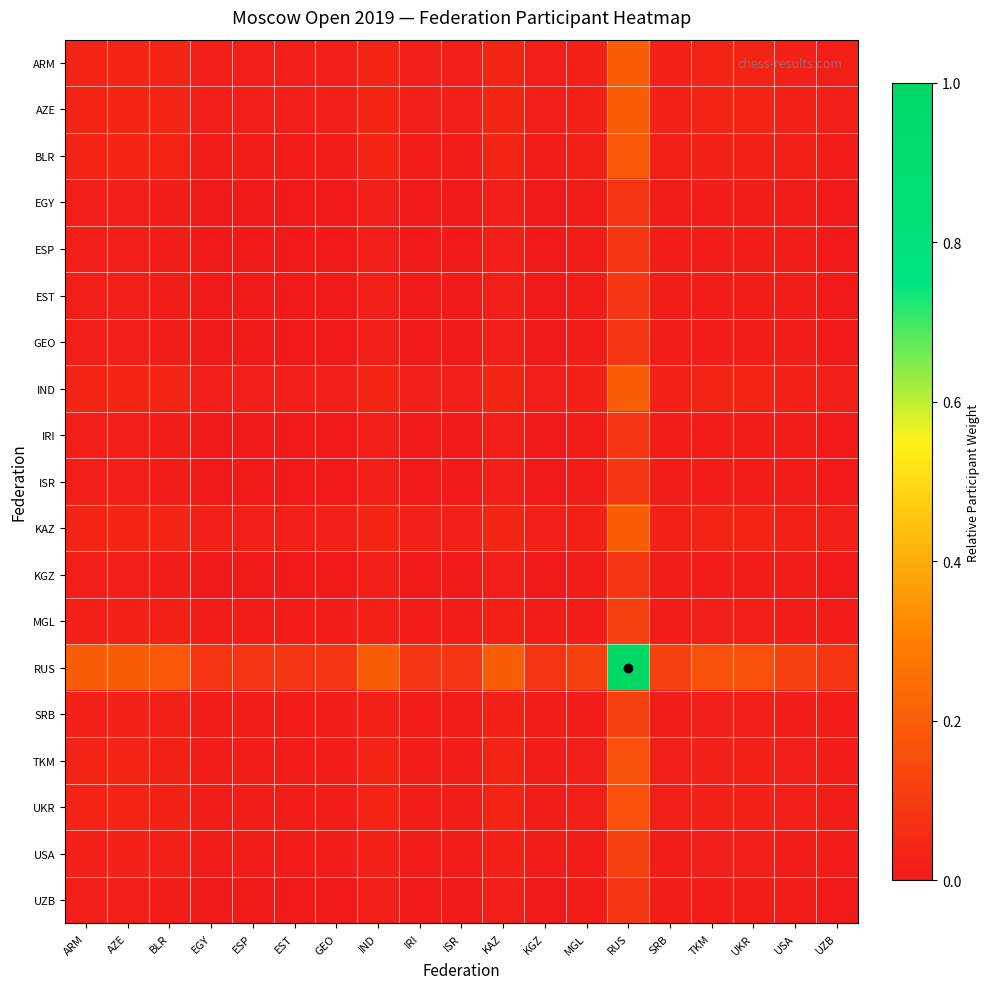

Reading left to right, extract all data points from this chart.

ARM: ARM=0.0	AZE=0.0	BLR=0.0	EGY=0.0	ESP=0.0	EST=0.0	GEO=0.0	IND=0.0	IRI=0.0	ISR=0.0	KAZ=0.0	KGZ=0.0	MGL=0.0	RUS=0.2	SRB=0.0	TKM=0.0	UKR=0.0	USA=0.0	UZB=0.0
AZE: ARM=0.0	AZE=0.0	BLR=0.0	EGY=0.0	ESP=0.0	EST=0.0	GEO=0.0	IND=0.0	IRI=0.0	ISR=0.0	KAZ=0.0	KGZ=0.0	MGL=0.0	RUS=0.2	SRB=0.0	TKM=0.0	UKR=0.0	USA=0.0	UZB=0.0
BLR: ARM=0.0	AZE=0.0	BLR=0.0	EGY=0.0	ESP=0.0	EST=0.0	GEO=0.0	IND=0.0	IRI=0.0	ISR=0.0	KAZ=0.0	KGZ=0.0	MGL=0.0	RUS=0.2	SRB=0.0	TKM=0.0	UKR=0.0	USA=0.0	UZB=0.0
EGY: ARM=0.0	AZE=0.0	BLR=0.0	EGY=0.0	ESP=0.0	EST=0.0	GEO=0.0	IND=0.0	IRI=0.0	ISR=0.0	KAZ=0.0	KGZ=0.0	MGL=0.0	RUS=0.1	SRB=0.0	TKM=0.0	UKR=0.0	USA=0.0	UZB=0.0
ESP: ARM=0.0	AZE=0.0	BLR=0.0	EGY=0.0	ESP=0.0	EST=0.0	GEO=0.0	IND=0.0	IRI=0.0	ISR=0.0	KAZ=0.0	KGZ=0.0	MGL=0.0	RUS=0.1	SRB=0.0	TKM=0.0	UKR=0.0	USA=0.0	UZB=0.0
EST: ARM=0.0	AZE=0.0	BLR=0.0	EGY=0.0	ESP=0.0	EST=0.0	GEO=0.0	IND=0.0	IRI=0.0	ISR=0.0	KAZ=0.0	KGZ=0.0	MGL=0.0	RUS=0.1	SRB=0.0	TKM=0.0	UKR=0.0	USA=0.0	UZB=0.0
GEO: ARM=0.0	AZE=0.0	BLR=0.0	EGY=0.0	ESP=0.0	EST=0.0	GEO=0.0	IND=0.0	IRI=0.0	ISR=0.0	KAZ=0.0	KGZ=0.0	MGL=0.0	RUS=0.1	SRB=0.0	TKM=0.0	UKR=0.0	USA=0.0	UZB=0.0
IND: ARM=0.0	AZE=0.0	BLR=0.0	EGY=0.0	ESP=0.0	EST=0.0	GEO=0.0	IND=0.0	IRI=0.0	ISR=0.0	KAZ=0.0	KGZ=0.0	MGL=0.0	RUS=0.2	SRB=0.0	TKM=0.0	UKR=0.0	USA=0.0	UZB=0.0
IRI: ARM=0.0	AZE=0.0	BLR=0.0	EGY=0.0	ESP=0.0	EST=0.0	GEO=0.0	IND=0.0	IRI=0.0	ISR=0.0	KAZ=0.0	KGZ=0.0	MGL=0.0	RUS=0.1	SRB=0.0	TKM=0.0	UKR=0.0	USA=0.0	UZB=0.0
ISR: ARM=0.0	AZE=0.0	BLR=0.0	EGY=0.0	ESP=0.0	EST=0.0	GEO=0.0	IND=0.0	IRI=0.0	ISR=0.0	KAZ=0.0	KGZ=0.0	MGL=0.0	RUS=0.1	SRB=0.0	TKM=0.0	UKR=0.0	USA=0.0	UZB=0.0
KAZ: ARM=0.0	AZE=0.0	BLR=0.0	EGY=0.0	ESP=0.0	EST=0.0	GEO=0.0	IND=0.0	IRI=0.0	ISR=0.0	KAZ=0.0	KGZ=0.0	MGL=0.0	RUS=0.2	SRB=0.0	TKM=0.0	UKR=0.0	USA=0.0	UZB=0.0
KGZ: ARM=0.0	AZE=0.0	BLR=0.0	EGY=0.0	ESP=0.0	EST=0.0	GEO=0.0	IND=0.0	IRI=0.0	ISR=0.0	KAZ=0.0	KGZ=0.0	MGL=0.0	RUS=0.1	SRB=0.0	TKM=0.0	UKR=0.0	USA=0.0	UZB=0.0
MGL: ARM=0.0	AZE=0.0	BLR=0.0	EGY=0.0	ESP=0.0	EST=0.0	GEO=0.0	IND=0.0	IRI=0.0	ISR=0.0	KAZ=0.0	KGZ=0.0	MGL=0.0	RUS=0.1	SRB=0.0	TKM=0.0	UKR=0.0	USA=0.0	UZB=0.0
RUS: ARM=0.2	AZE=0.2	BLR=0.2	EGY=0.1	ESP=0.1	EST=0.1	GEO=0.1	IND=0.2	IRI=0.1	ISR=0.1	KAZ=0.2	KGZ=0.1	MGL=0.1	RUS=1.0	SRB=0.1	TKM=0.2	UKR=0.2	USA=0.1	UZB=0.1
SRB: ARM=0.0	AZE=0.0	BLR=0.0	EGY=0.0	ESP=0.0	EST=0.0	GEO=0.0	IND=0.0	IRI=0.0	ISR=0.0	KAZ=0.0	KGZ=0.0	MGL=0.0	RUS=0.1	SRB=0.0	TKM=0.0	UKR=0.0	USA=0.0	UZB=0.0
TKM: ARM=0.0	AZE=0.0	BLR=0.0	EGY=0.0	ESP=0.0	EST=0.0	GEO=0.0	IND=0.0	IRI=0.0	ISR=0.0	KAZ=0.0	KGZ=0.0	MGL=0.0	RUS=0.2	SRB=0.0	TKM=0.0	UKR=0.0	USA=0.0	UZB=0.0
UKR: ARM=0.0	AZE=0.0	BLR=0.0	EGY=0.0	ESP=0.0	EST=0.0	GEO=0.0	IND=0.0	IRI=0.0	ISR=0.0	KAZ=0.0	KGZ=0.0	MGL=0.0	RUS=0.2	SRB=0.0	TKM=0.0	UKR=0.0	USA=0.0	UZB=0.0
USA: ARM=0.0	AZE=0.0	BLR=0.0	EGY=0.0	ESP=0.0	EST=0.0	GEO=0.0	IND=0.0	IRI=0.0	ISR=0.0	KAZ=0.0	KGZ=0.0	MGL=0.0	RUS=0.1	SRB=0.0	TKM=0.0	UKR=0.0	USA=0.0	UZB=0.0
UZB: ARM=0.0	AZE=0.0	BLR=0.0	EGY=0.0	ESP=0.0	EST=0.0	GEO=0.0	IND=0.0	IRI=0.0	ISR=0.0	KAZ=0.0	KGZ=0.0	MGL=0.0	RUS=0.1	SRB=0.0	TKM=0.0	UKR=0.0	USA=0.0	UZB=0.0